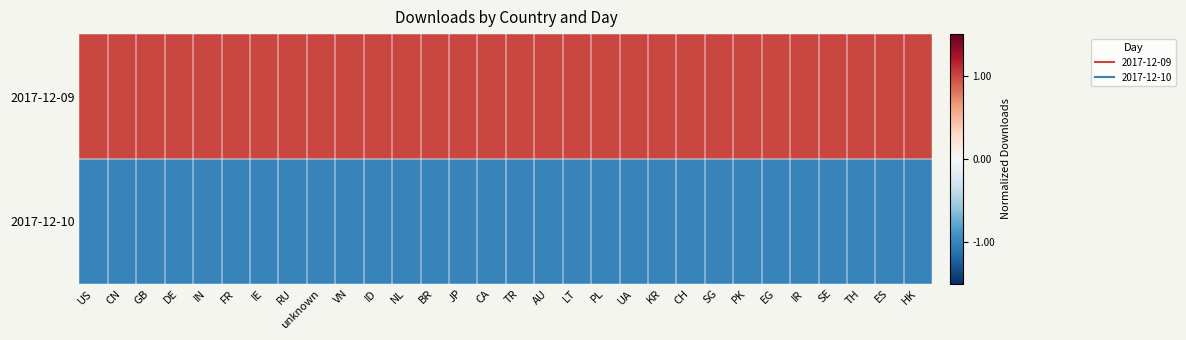

What is the greatest value displayed?

1